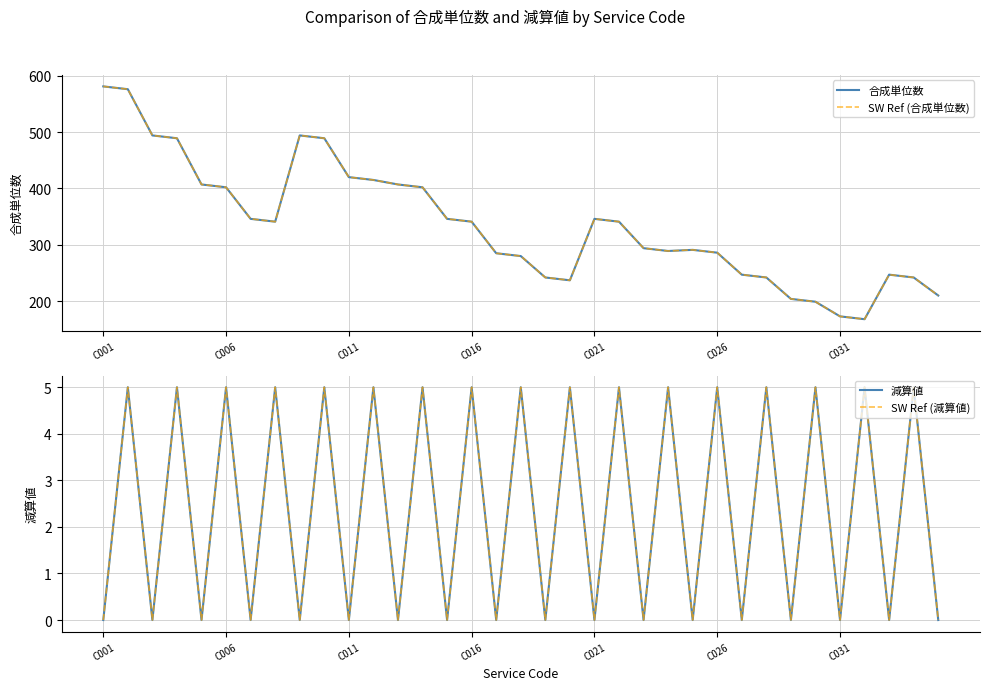

True or false: 減算値 and 合成単位数 cross at least once.

False